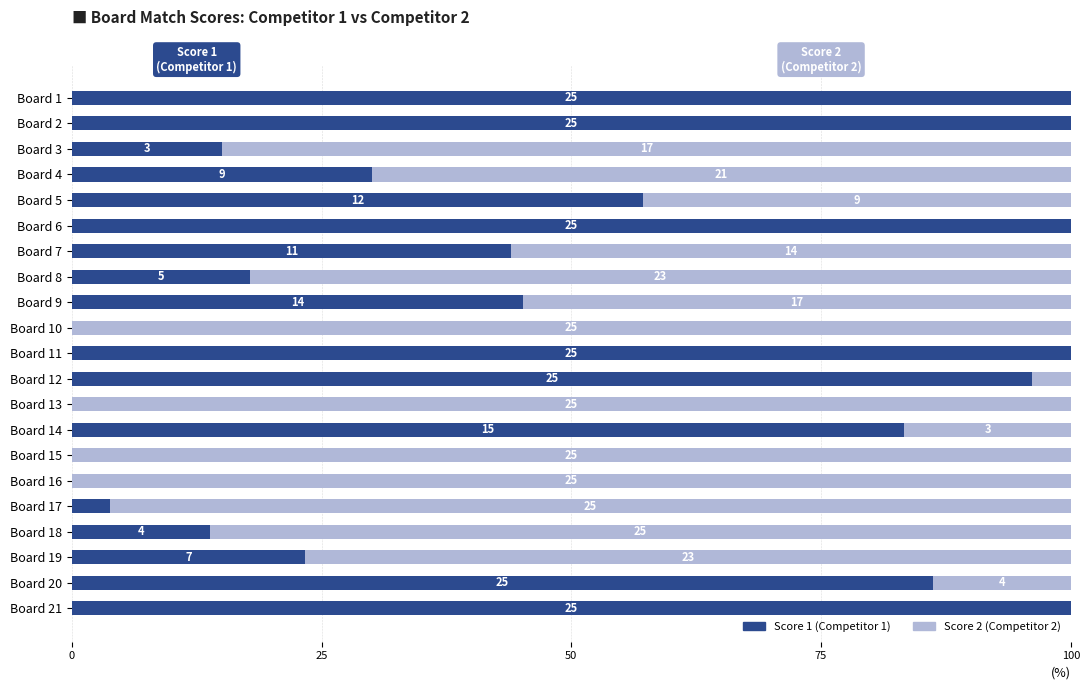

How many groups of bars are there?

21